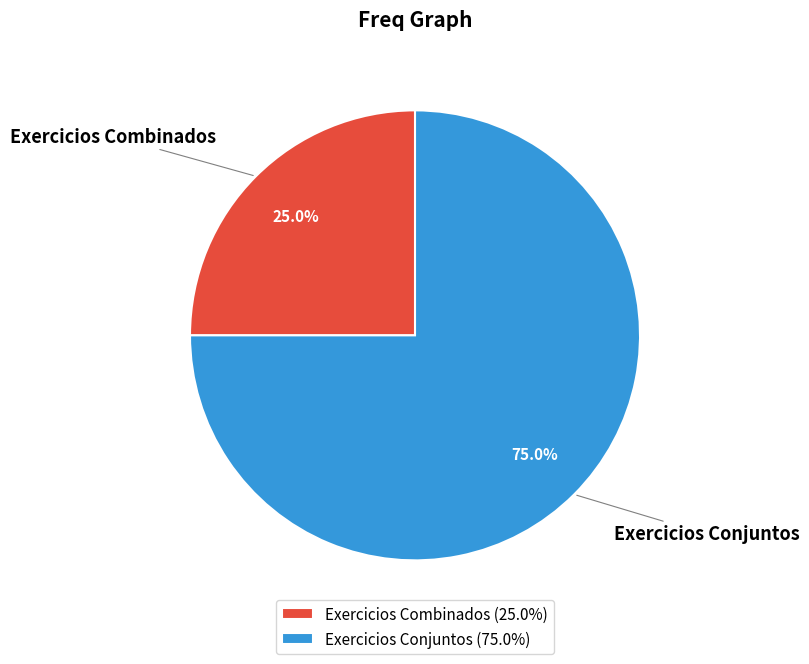

To the nearest percent, what percentage of the pie is Exercicios Combinados?

25%